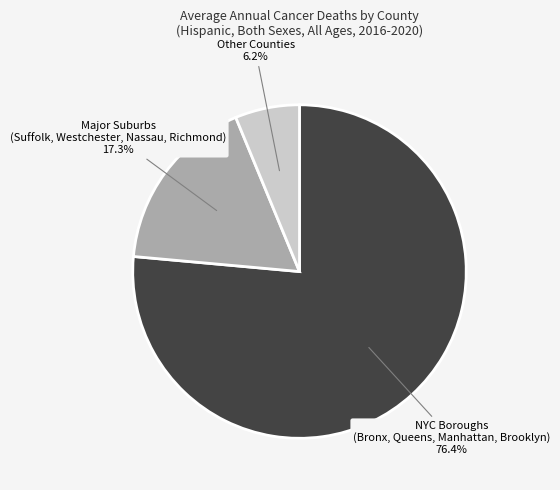

Does NYC Boroughs (Bronx, Queens, Manhattan, Brooklyn) account for over 50% of the chart?

Yes